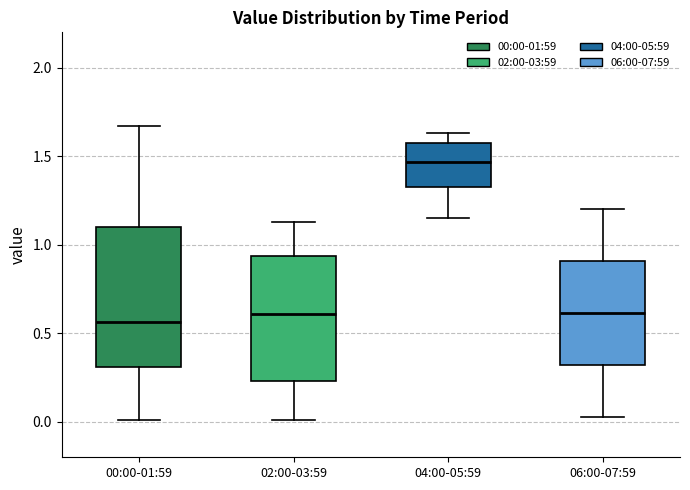

Comparing the boxes themselves (not the whiskers), which one is the tallest?

00:00-01:59